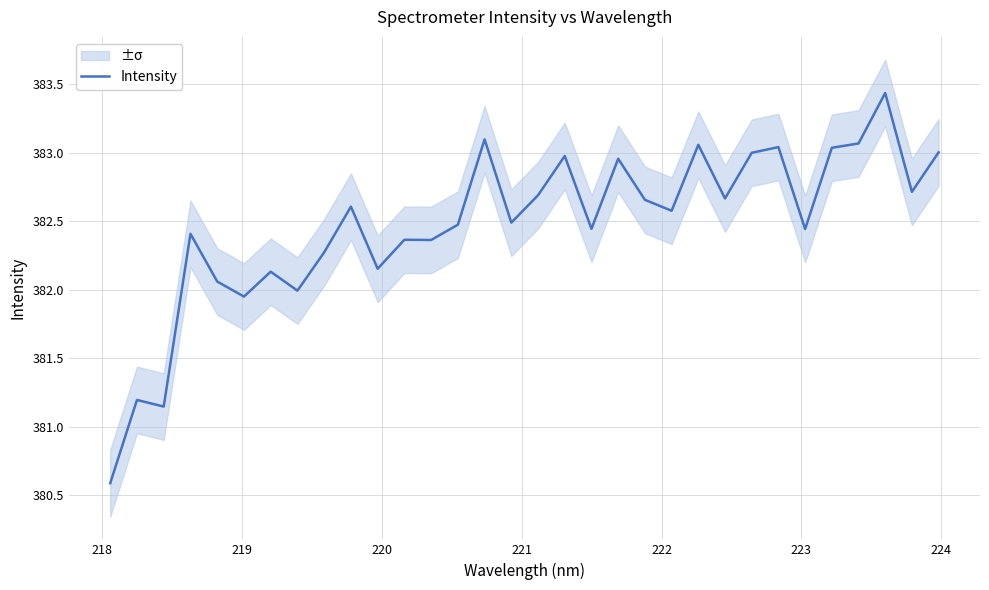

What is the minimum value for Intensity?

380.6